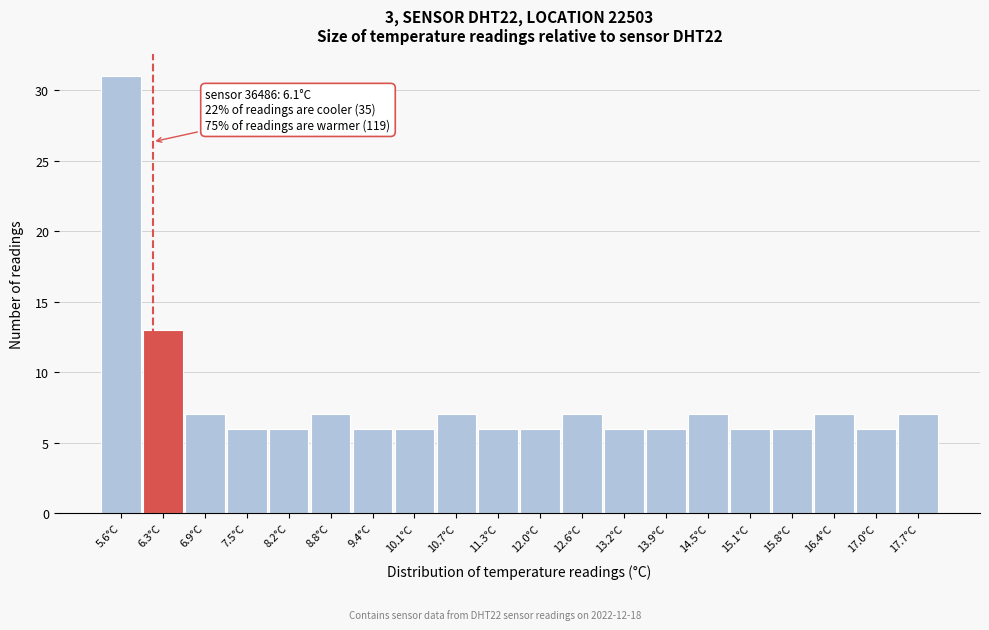

Over which range of the x-axis is the bar tallest?

5.3 to 5.9